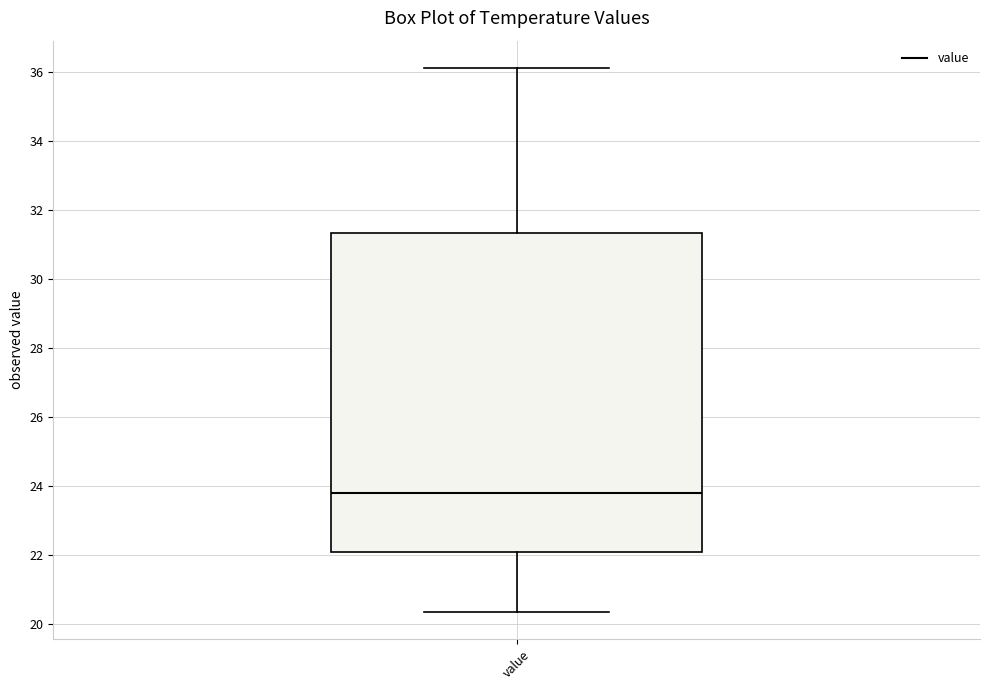

Read this box plot against the y-axis: the position of the median line, the range covered by the box, and the ends of both whiskers. The values are not printed on the chart, so give them approximately, as read against the axis.

median 23.8, box 22.0 to 31.4, whiskers 20.4 to 36.2